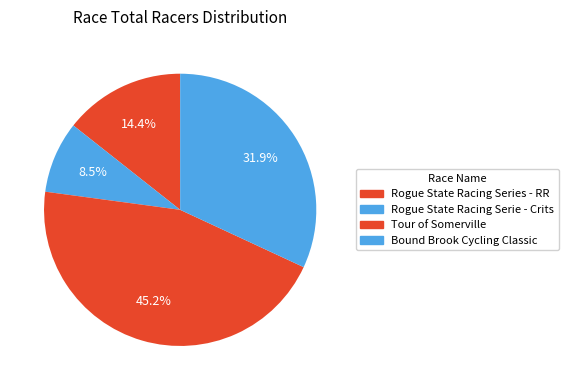

Which slice is the largest?

Tour of Somerville